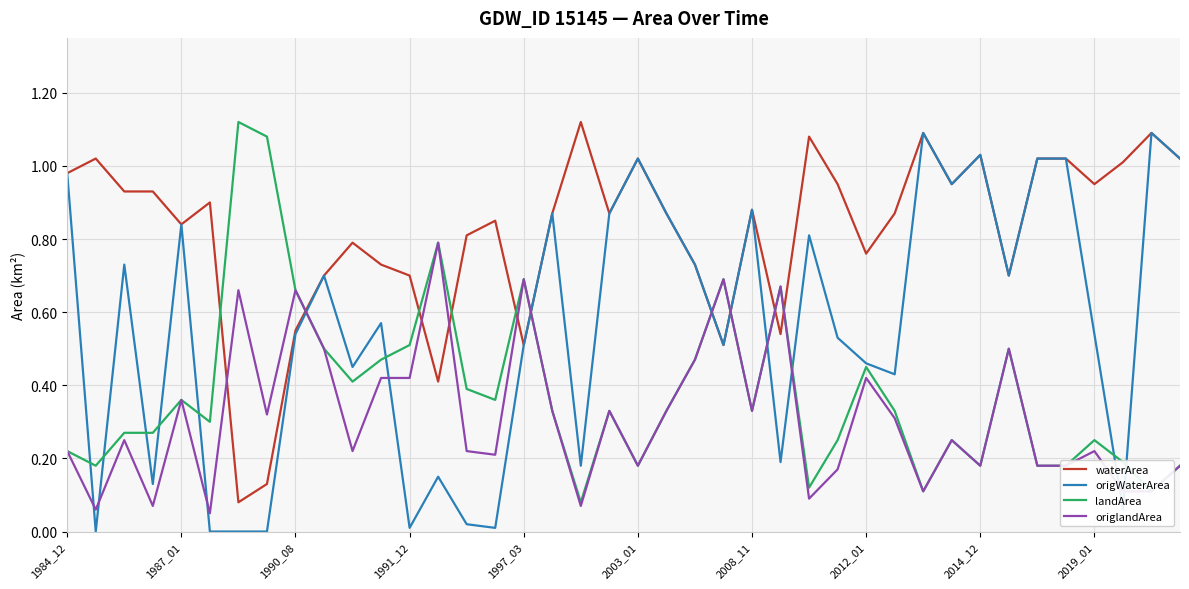

Which series has the largest total across all categories?

waterArea